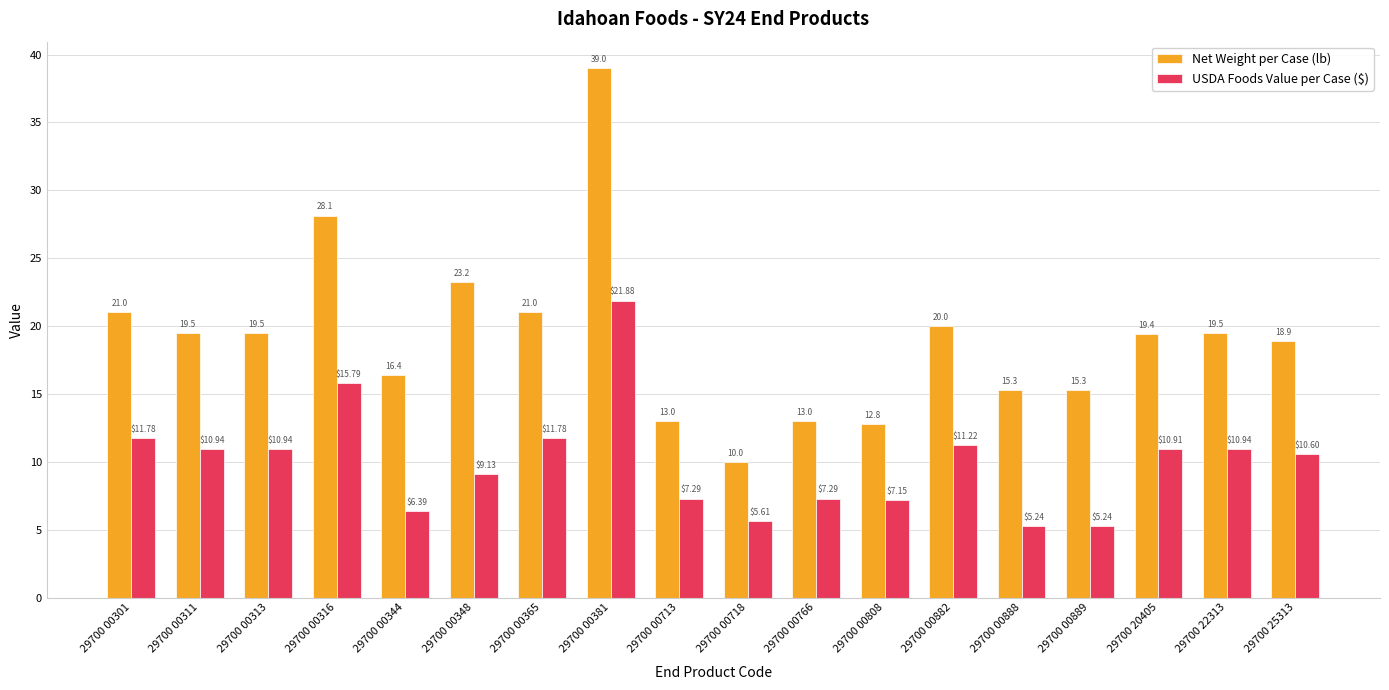

What is the difference between the highest and lowest values at 29700 25313?

8.3